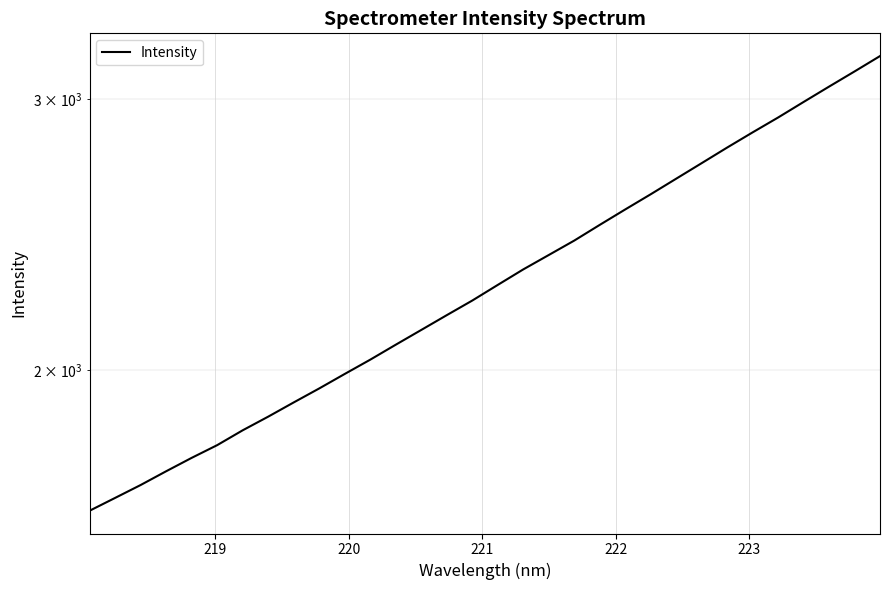

True or false: the data has more than 0 interior local peaks.

False